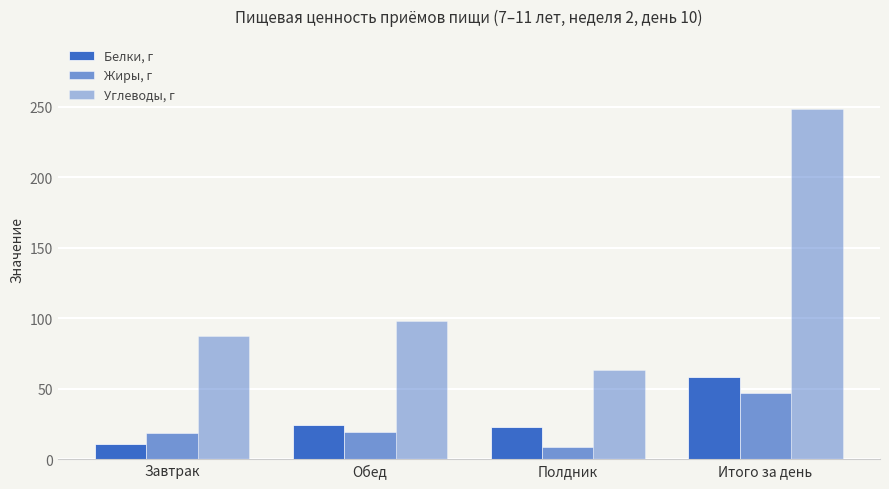

List the series in order of their peak value, lowest first.

Жиры, г, Белки, г, Углеводы, г